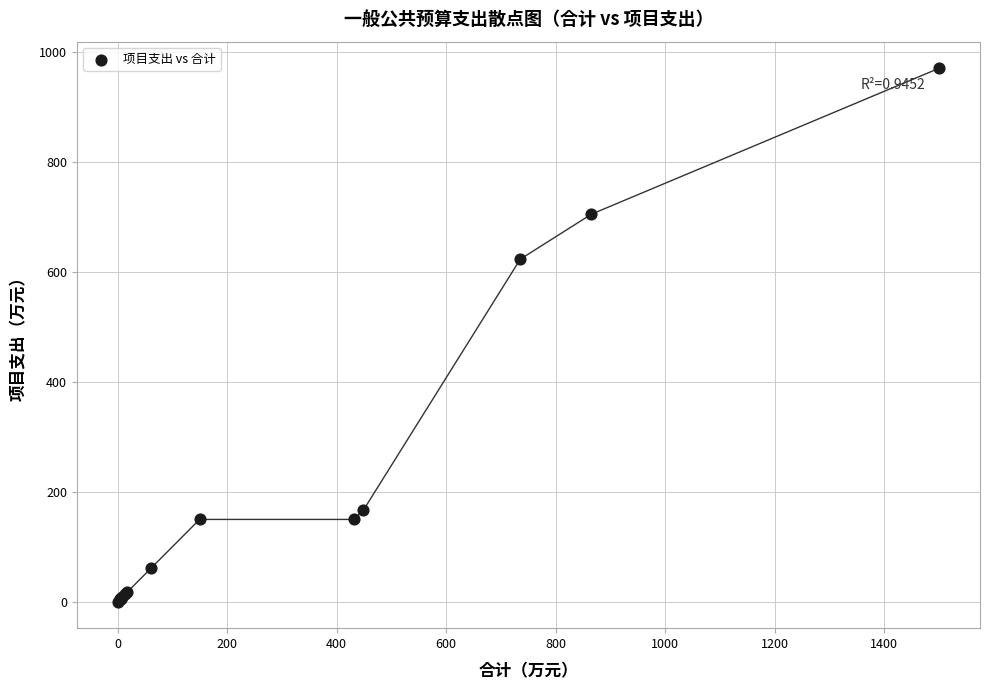

What Y value in the scatter plot is closest to 485?

622.9